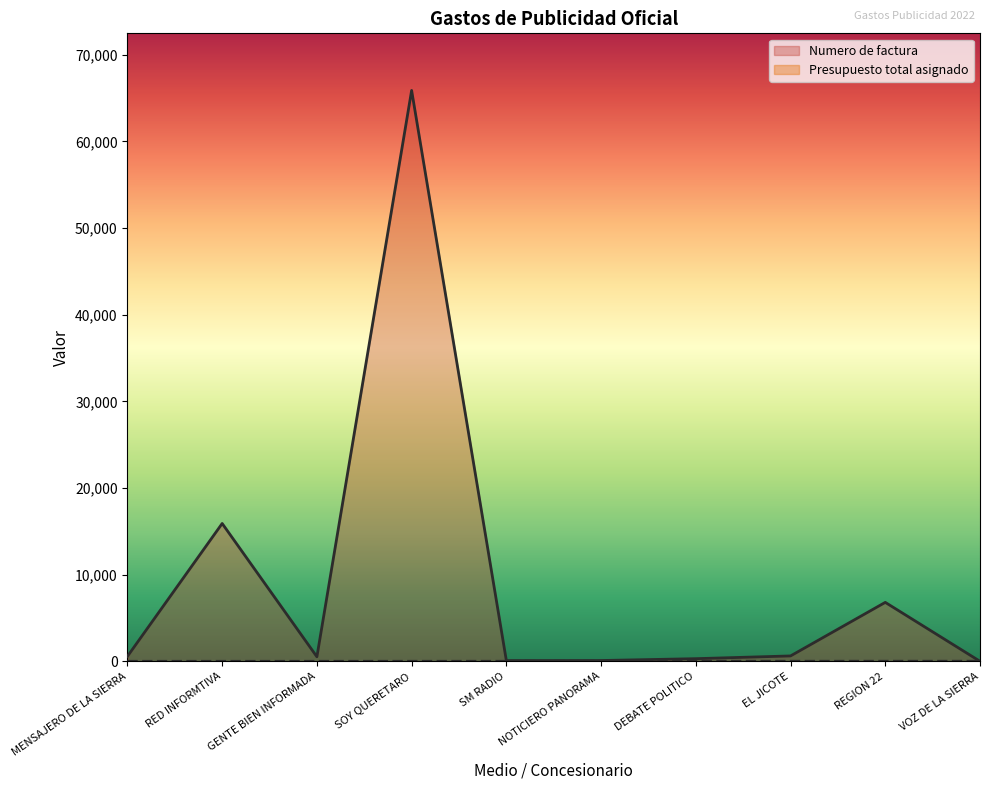

What is the sum of the Presupuesto total asignado values at VOZ DE LA SIERRA and MENSAJERO DE LA SIERRA?

11